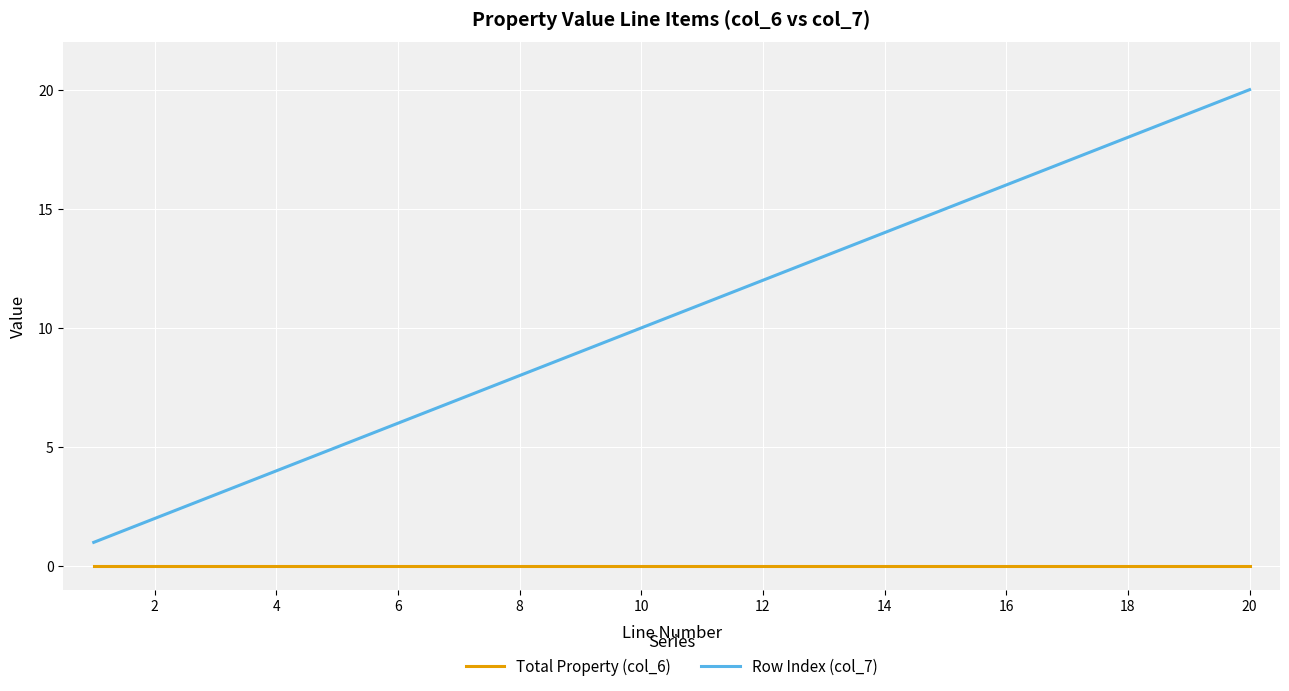

Which series has the largest total across all categories?

Row Index (col_7)